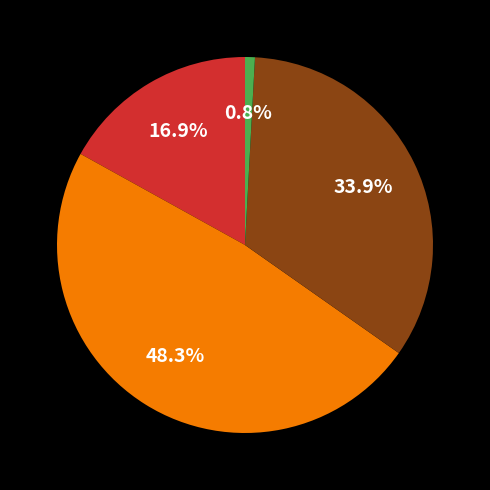

Is there a majority slice in this chart?

No